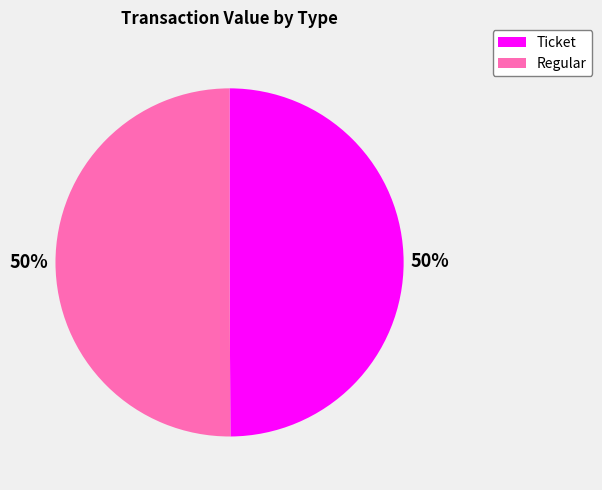

Combined, do Ticket and Regular account for over 50%?

Yes